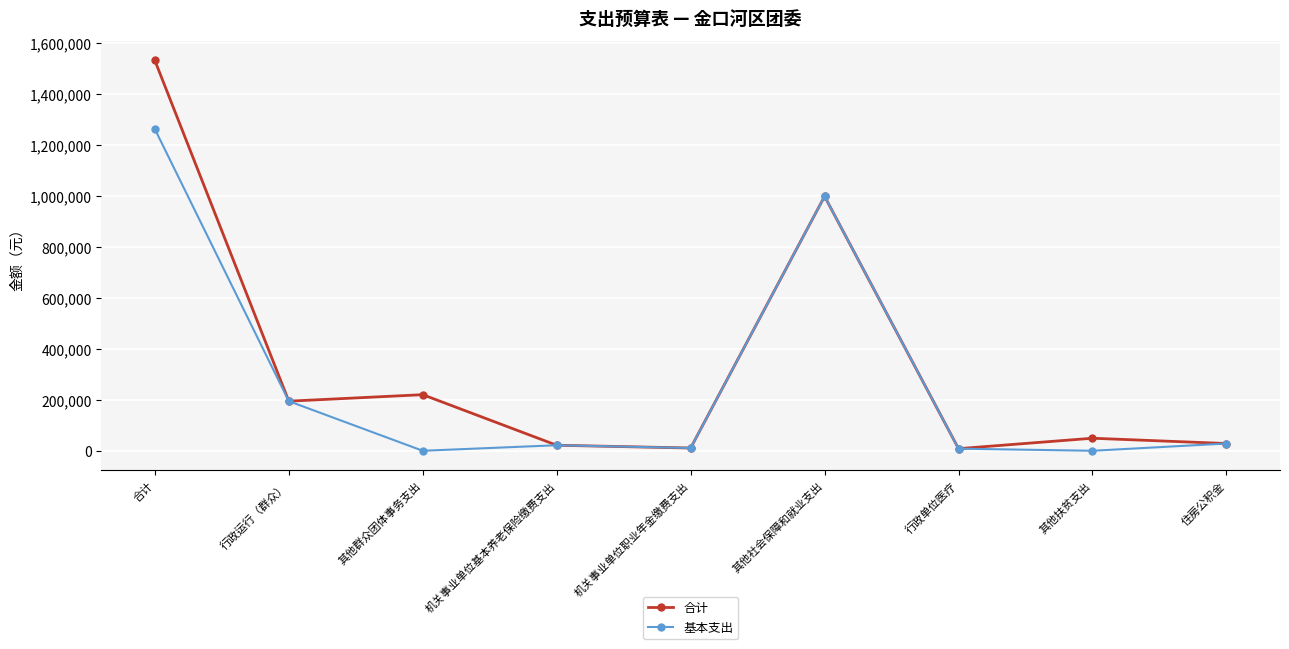

How many distinct data groups are displayed?

2